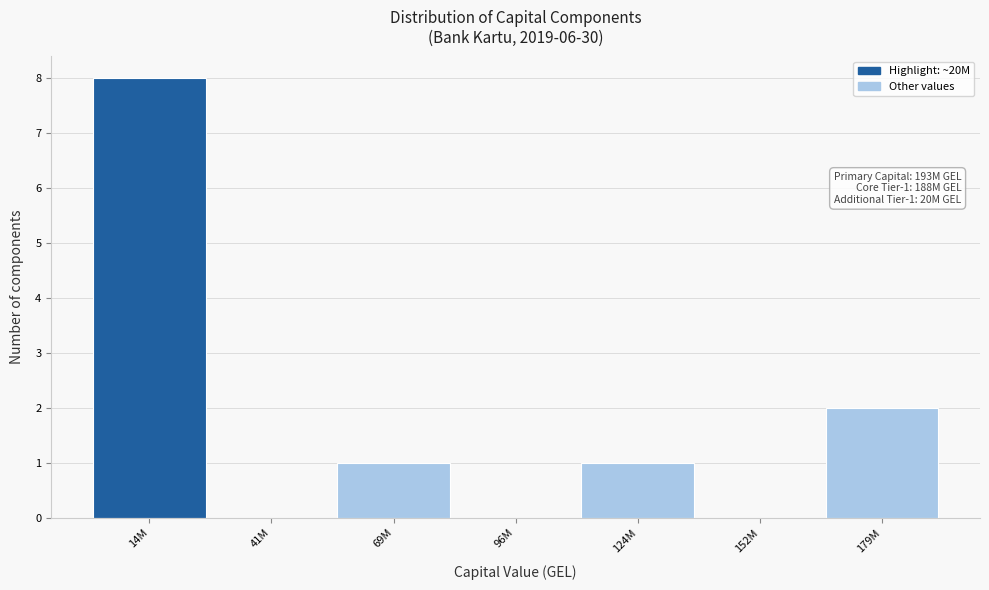

Reading left to right, extract all data points from this chart.

14M=8	41M=0	69M=1	96M=0	124M=1	152M=0	179M=2